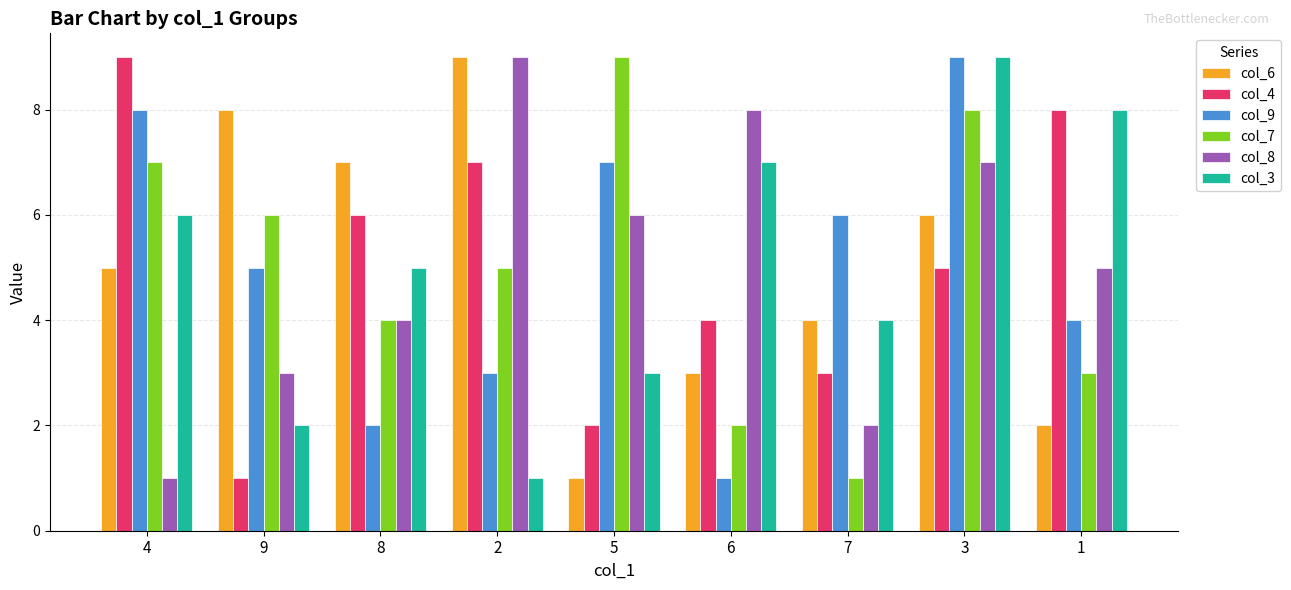

What is the average value of the col_9 series?

5